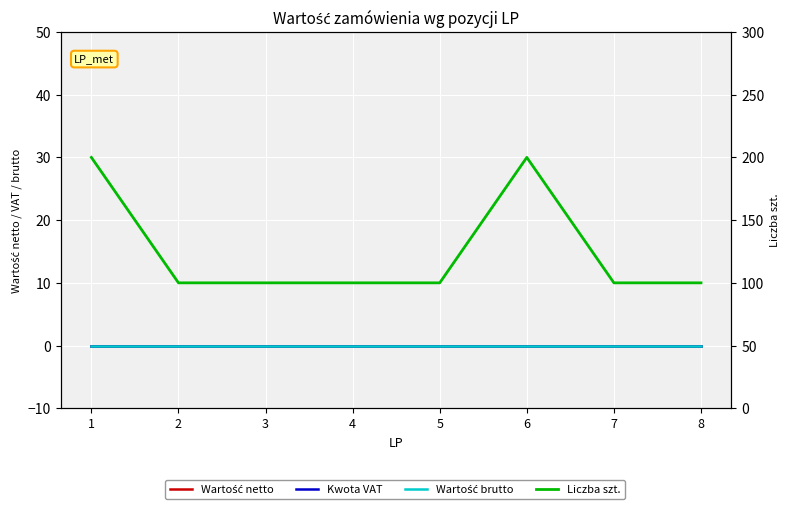

What is the value of the Liczba szt. point at the 6th from the left?

200